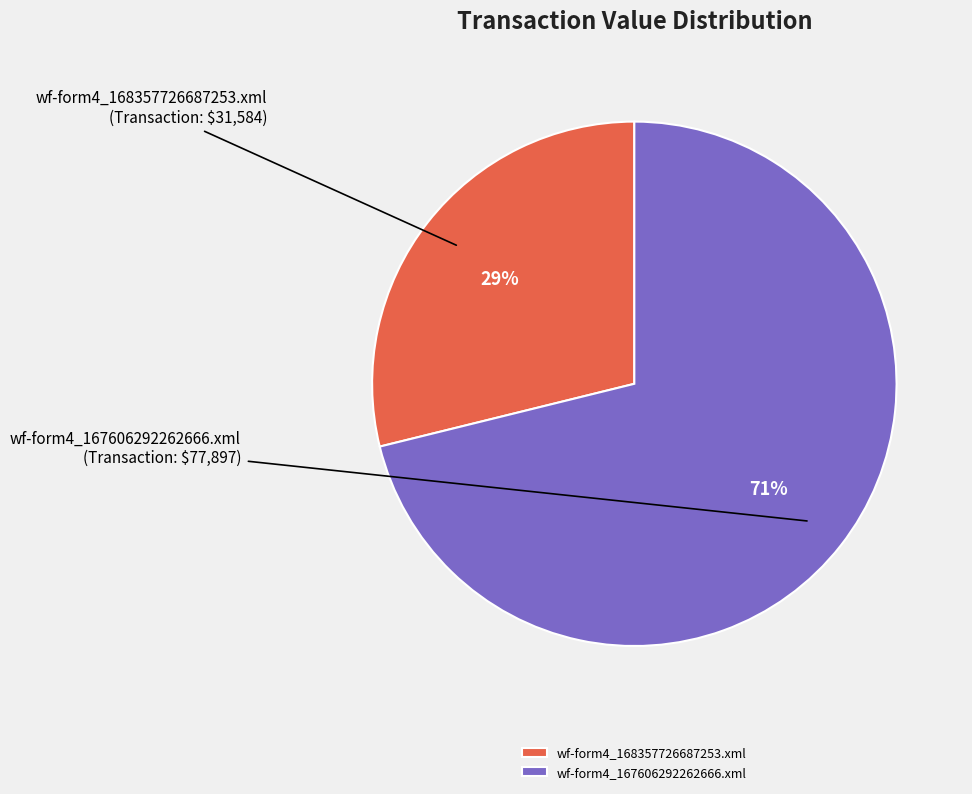

Combined, do wf-form4_168357726687253.xml and wf-form4_167606292262666.xml account for over 50%?

Yes